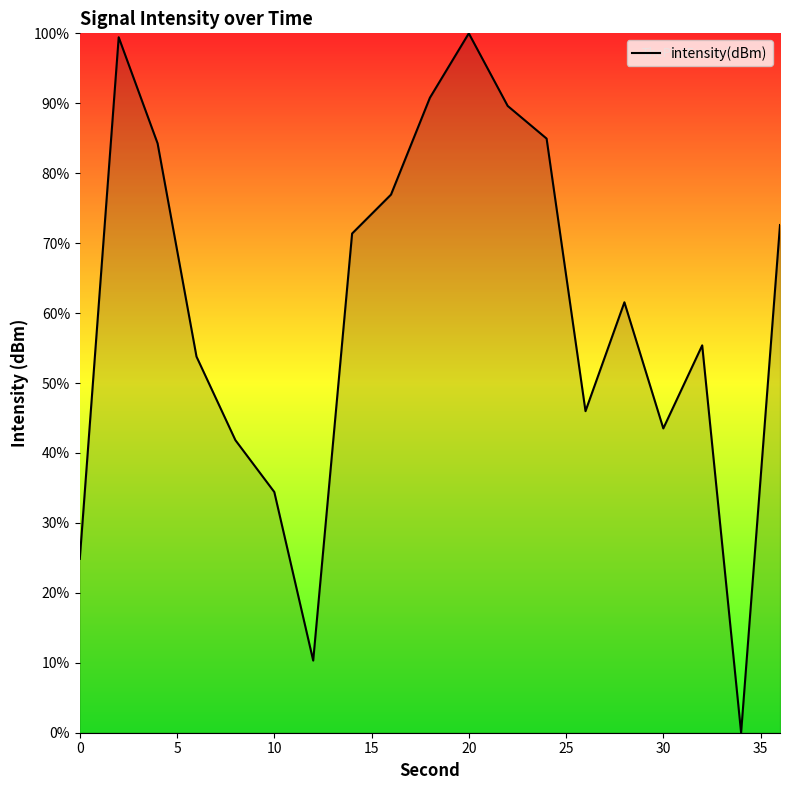

How many values are below 61?

9